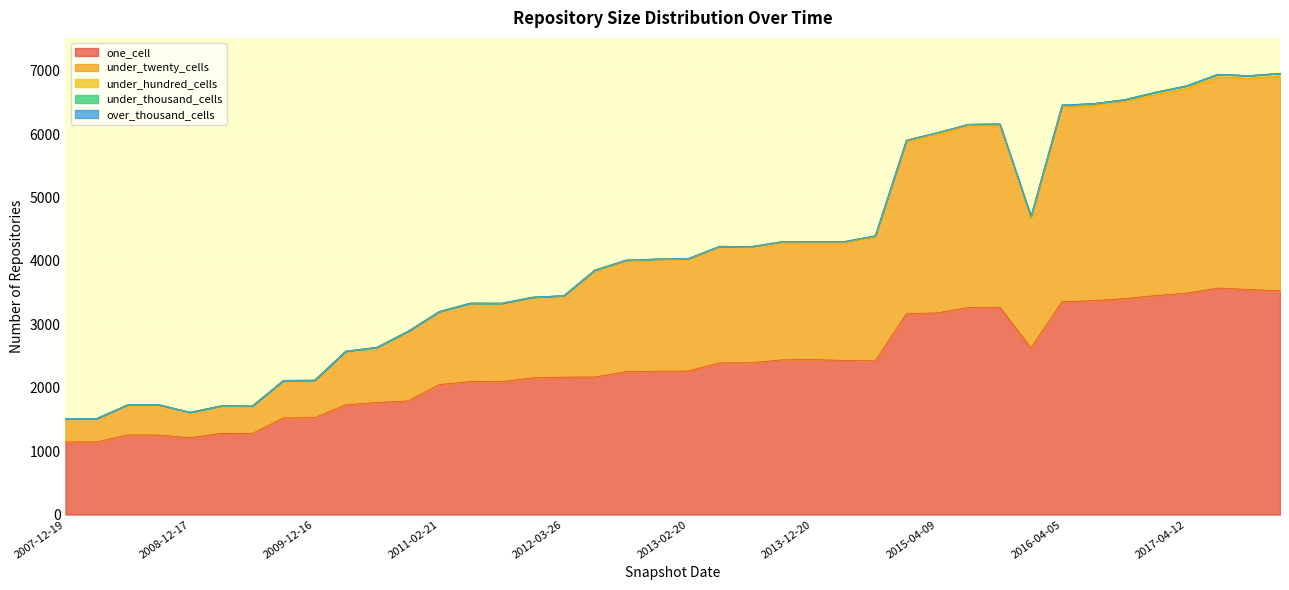

What is the sum of all under_hundred_cells values?

526